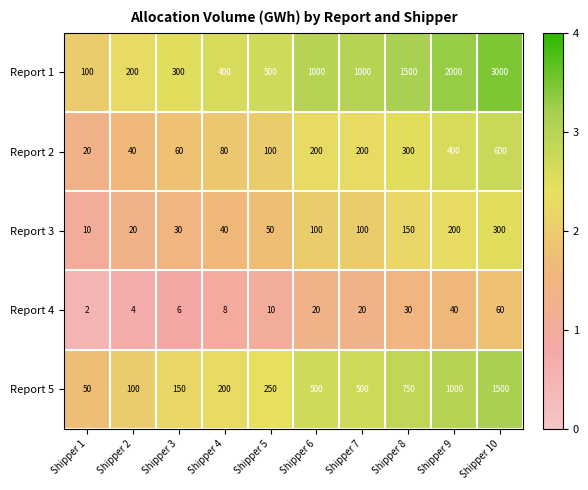

The Report 1 series shows 444 at Shipper 9. True or false?

False